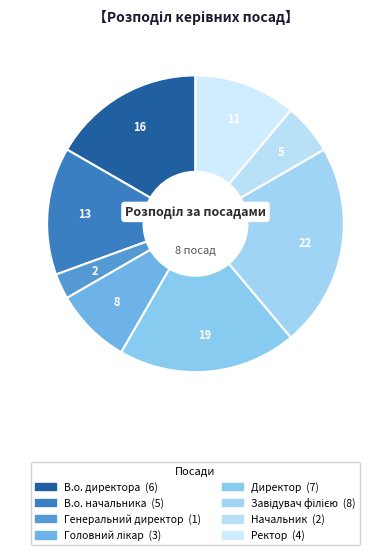

What is the smallest slice in the pie chart?

Генеральний директор